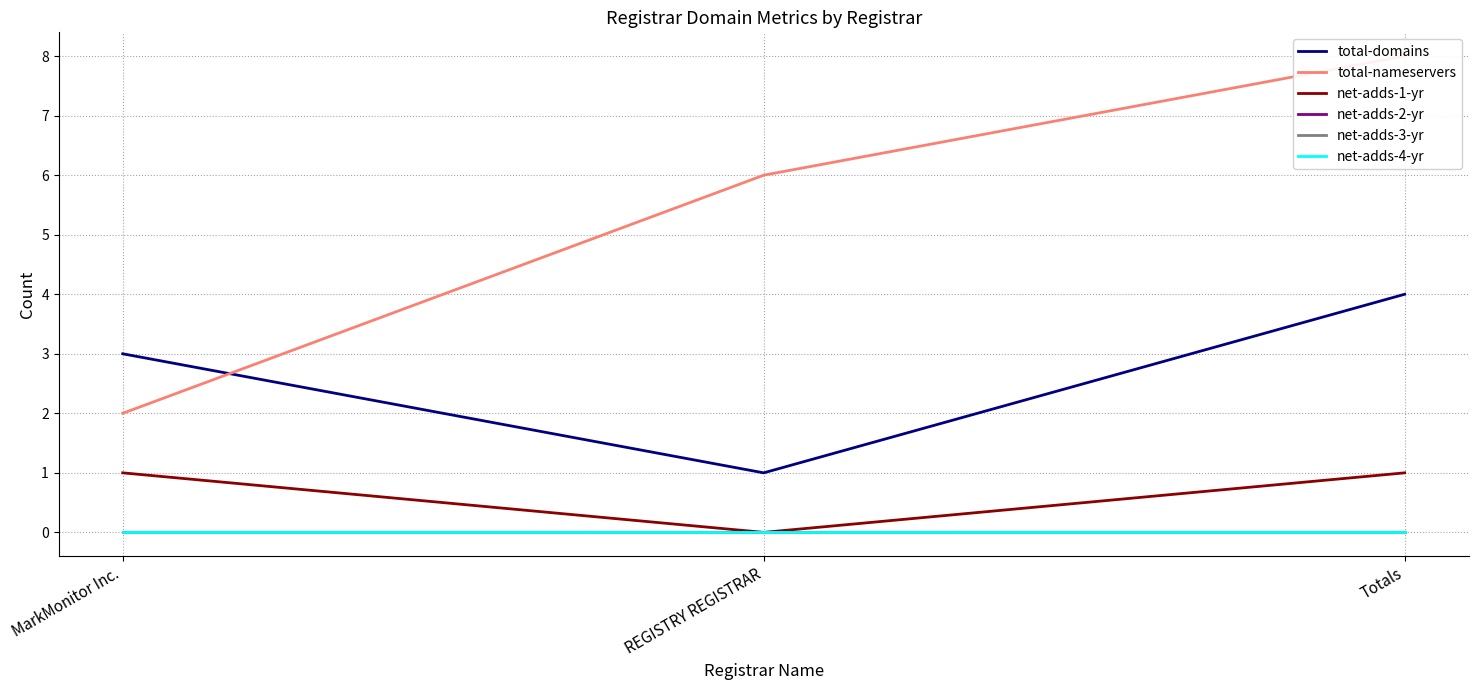

Which series has the largest range (max minus min)?

total-nameservers